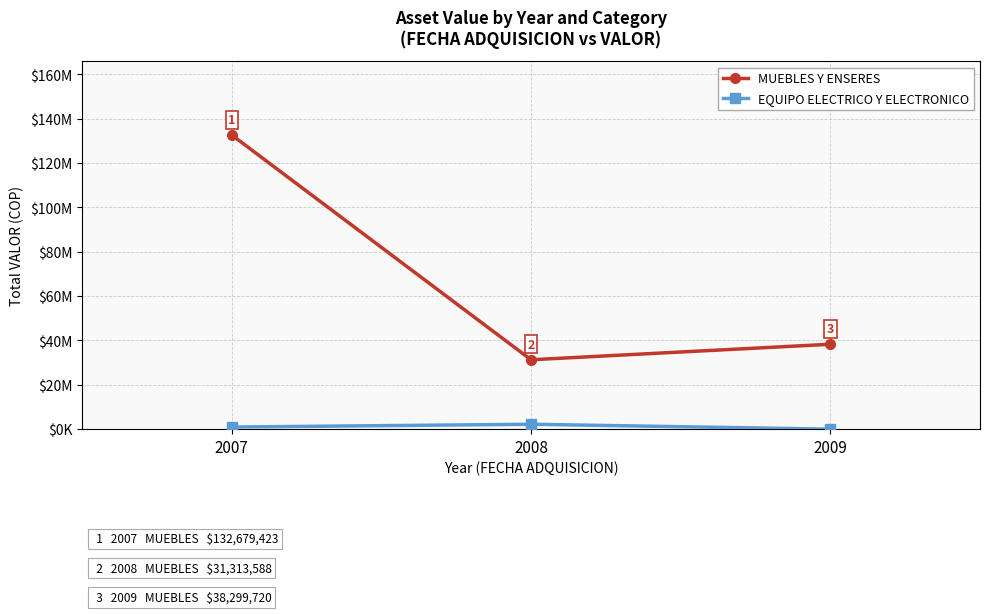

What is the difference between the highest and lowest values at 2008?

29084944